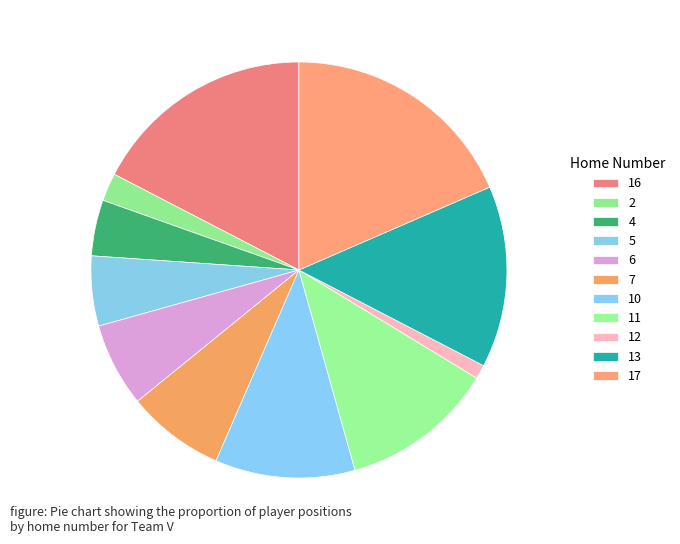

Is there any slice that represents more than half of the pie?

No